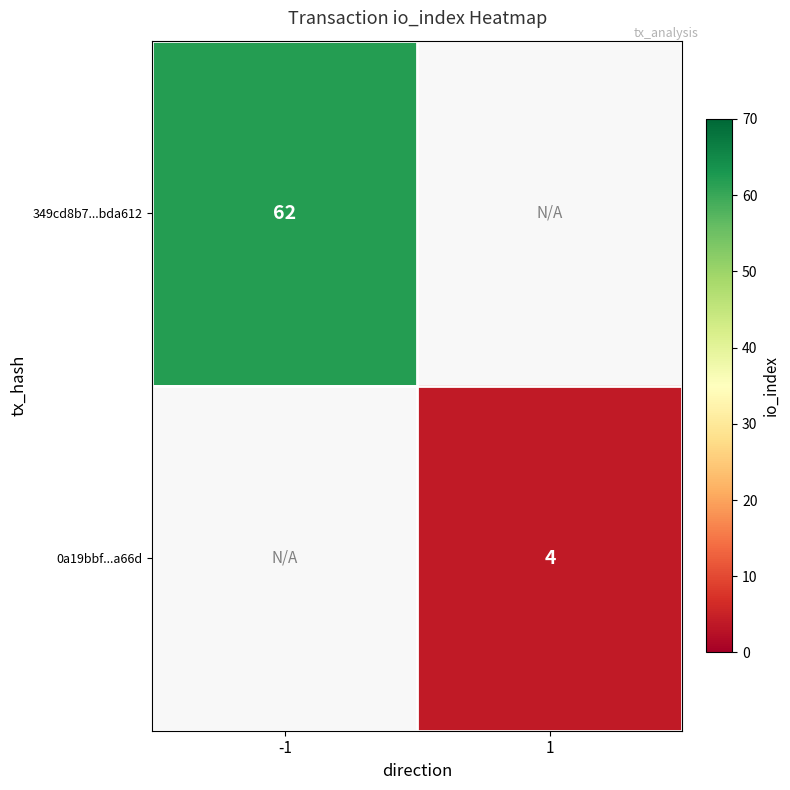

What is the greatest value displayed?

62.0